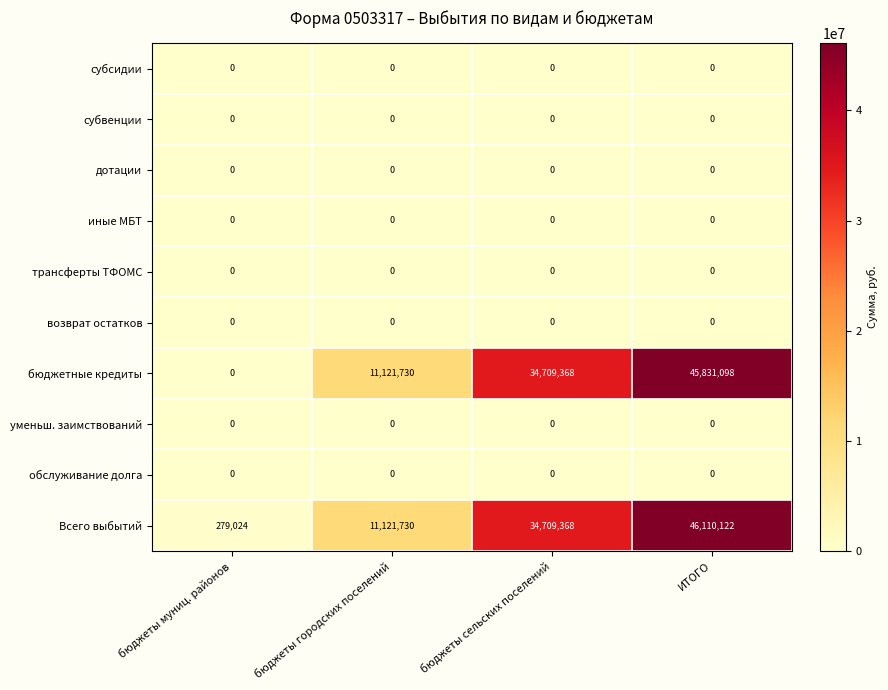

How many distinct data groups are displayed?

10